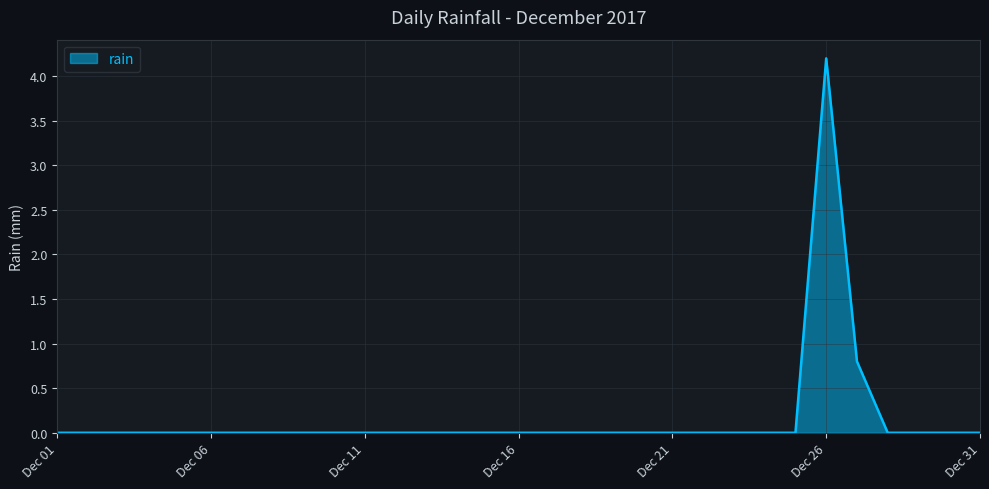

What is the greatest value displayed?

4.2